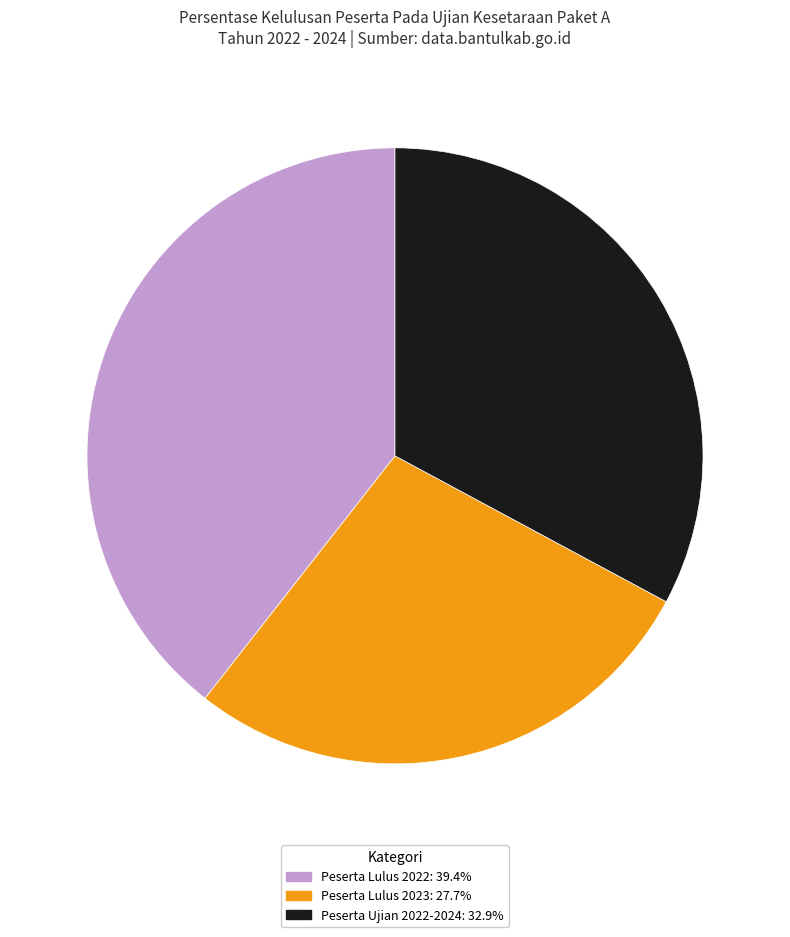

Does any single category account for the majority?

No